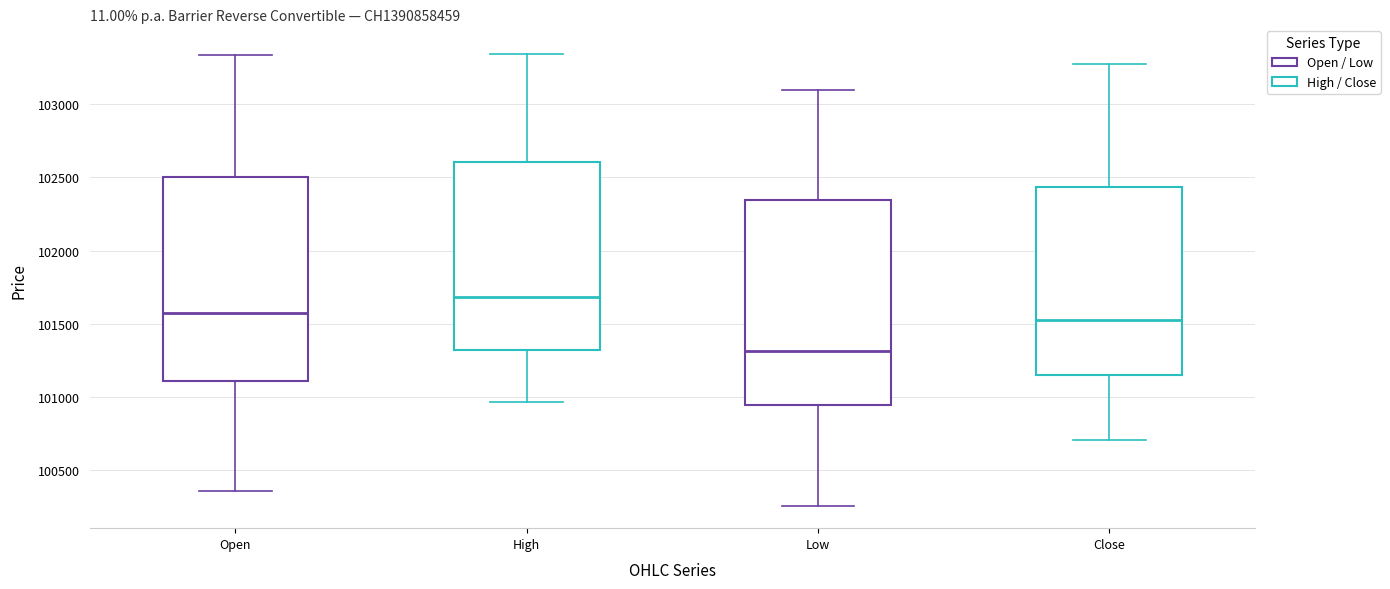

Where does the median line of the box for High sit on the y-axis? The values are not printed on the chart, so give them approximately, as read against the axis.

101700